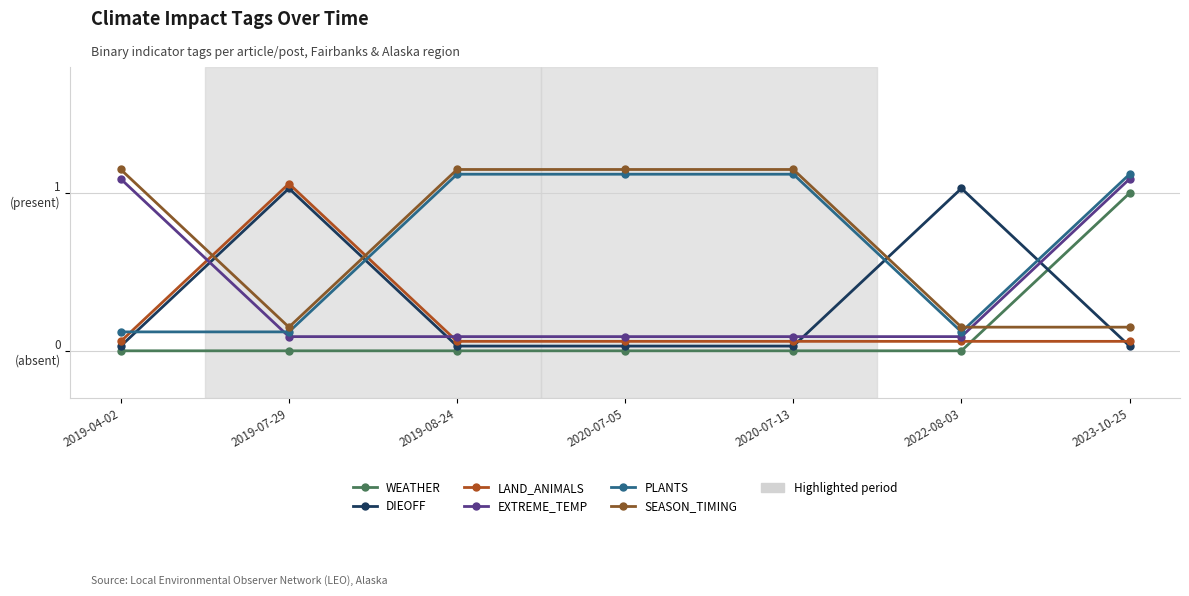

What is the value of the SEASON_TIMING point at the 3rd from the left?

1.1